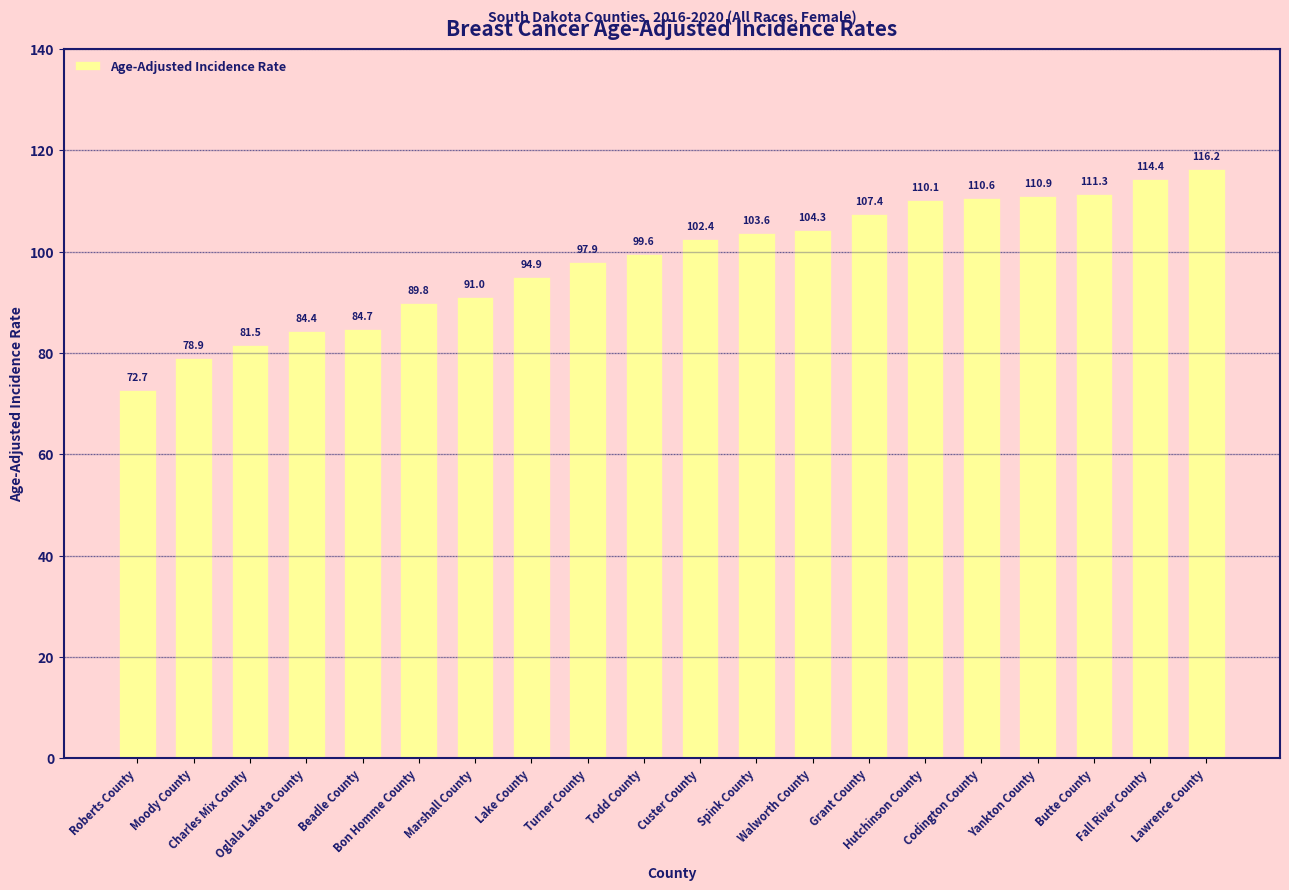

What is the maximum value shown in the chart?

116.2